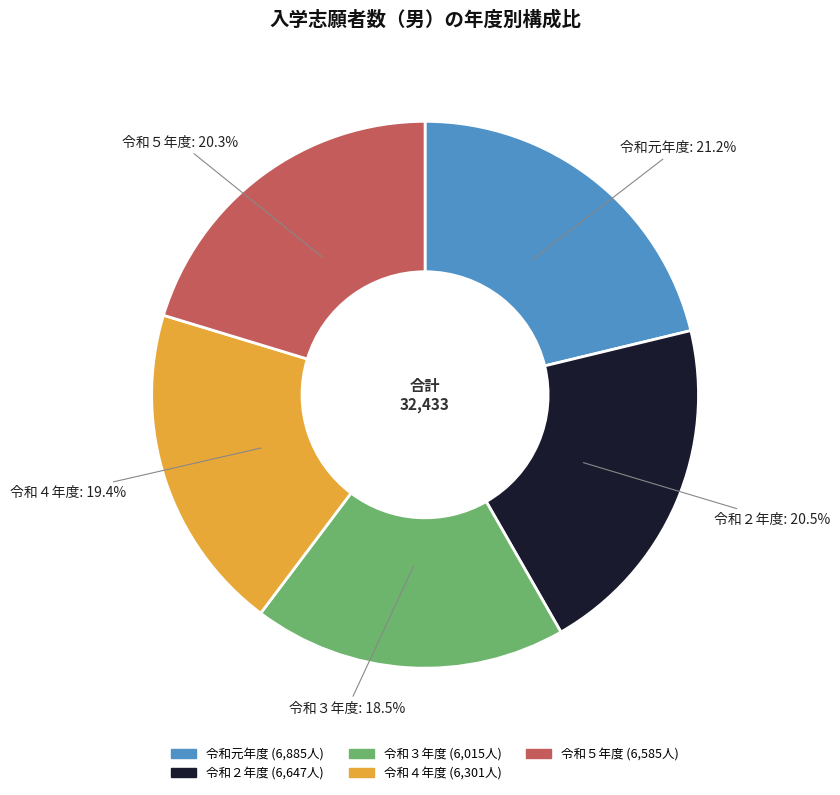

Combined, what portion of the pie is 令和３年度 and 令和５年度?

38.8%